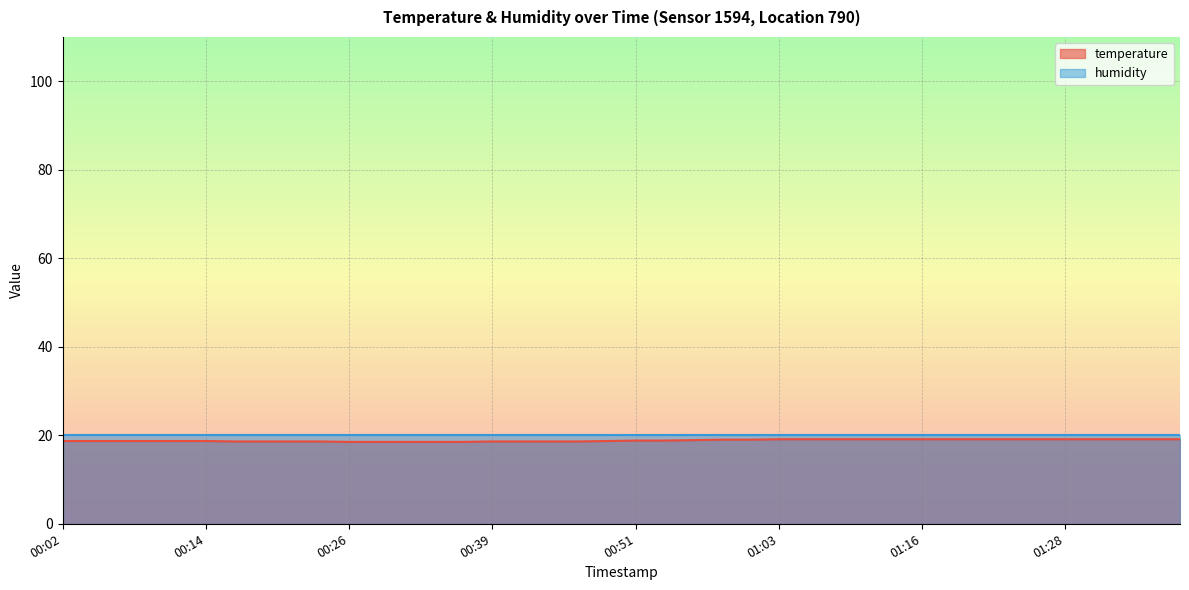

List the labels in order of value, largest first.

01:03, 01:06, 01:08, 01:11, 01:13, 01:16, 01:18, 01:21, 01:23, 01:26, 01:28, 01:30, 01:33, 01:35, 01:38, 00:58, 01:01, 00:56, 00:51, 00:53, 00:02, 00:04, 00:07, 00:09, 00:12, 00:14, 00:48, 00:17, 00:19, 00:21, 00:24, 00:39, 00:41, 00:44, 00:46, 00:26, 00:29, 00:31, 00:34, 00:36